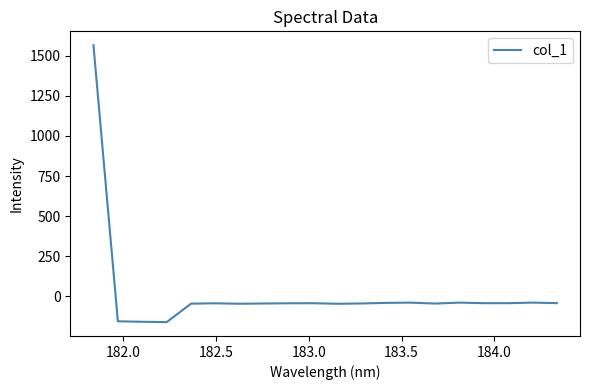

What is the difference between the maximum and minimum values?

1729.8